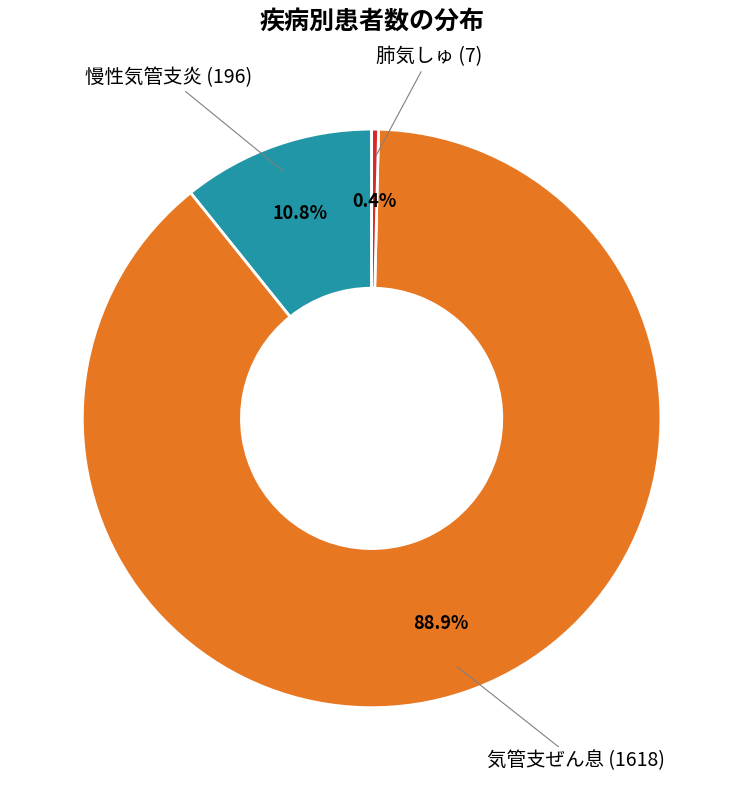

What percentage do 慢性気管支炎 (196) and 気管支ぜん息 (1618) together represent?

99.6%